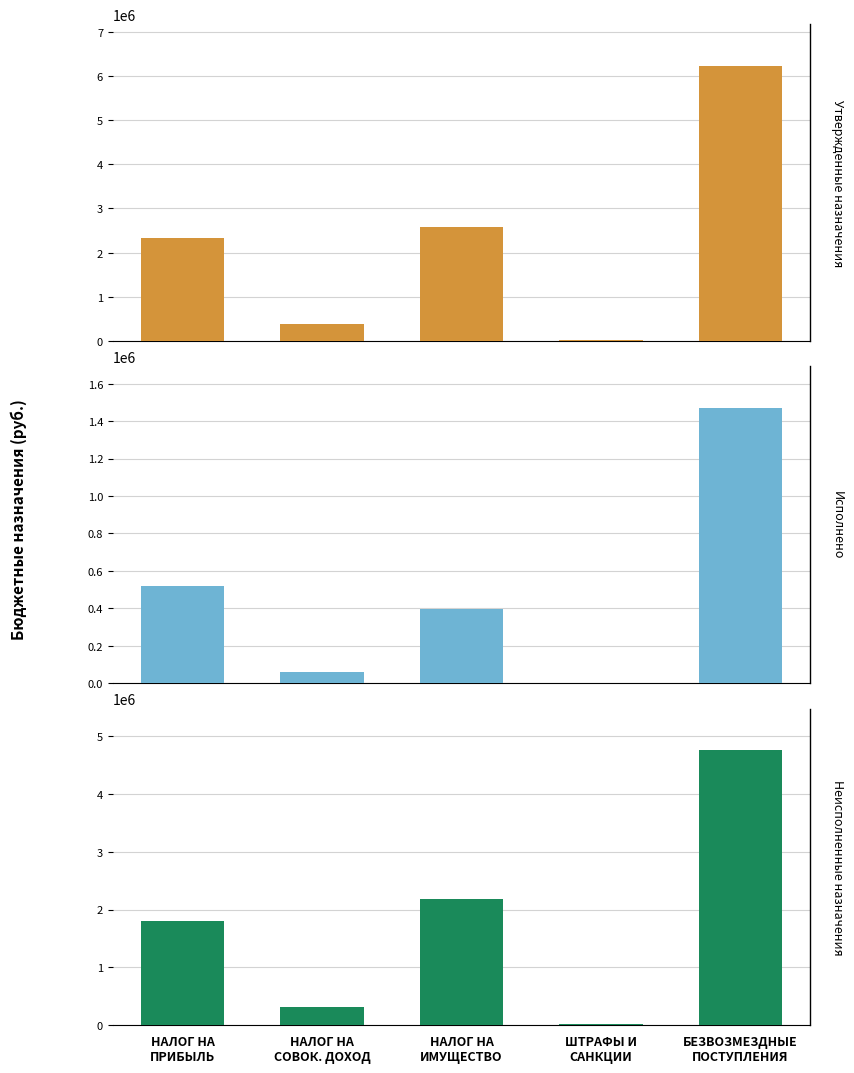

What is the total value across all series at НАЛОГ НА
ИМУЩЕСТВО?

5168800.0